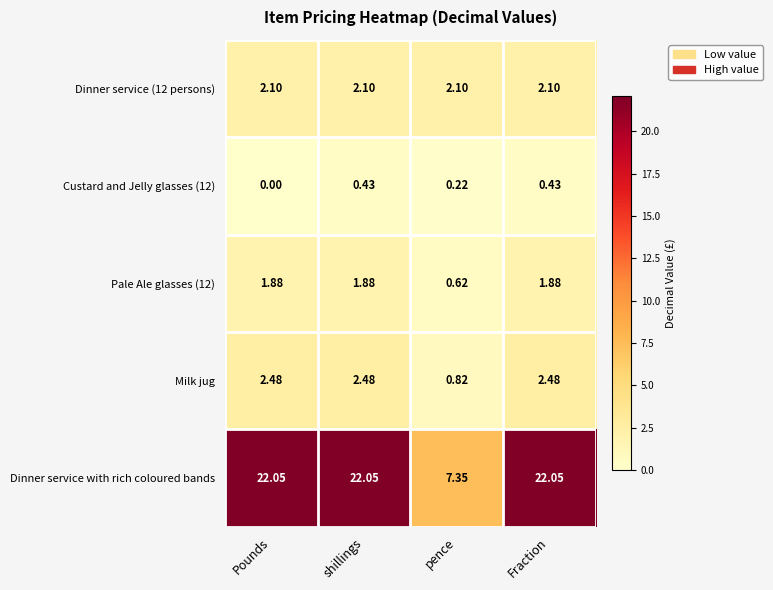

Which series has the widest spread of values?

Dinner service with rich coloured bands